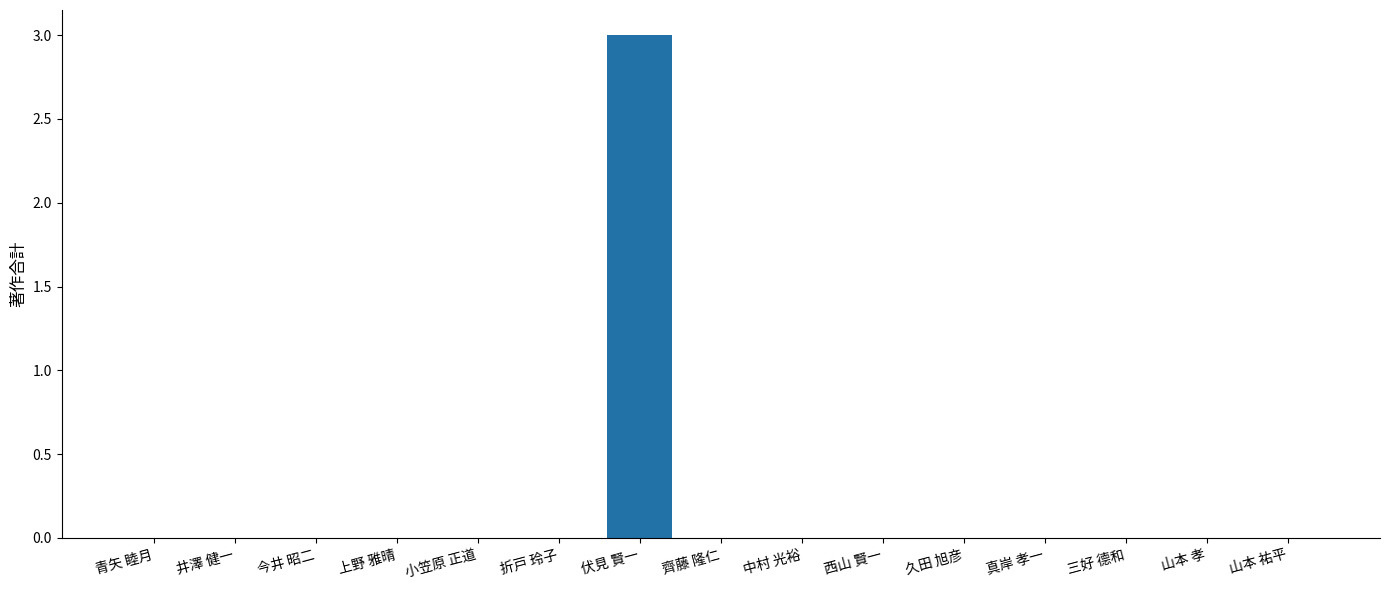

Which label corresponds to the largest value in the chart?

伏見 賢一